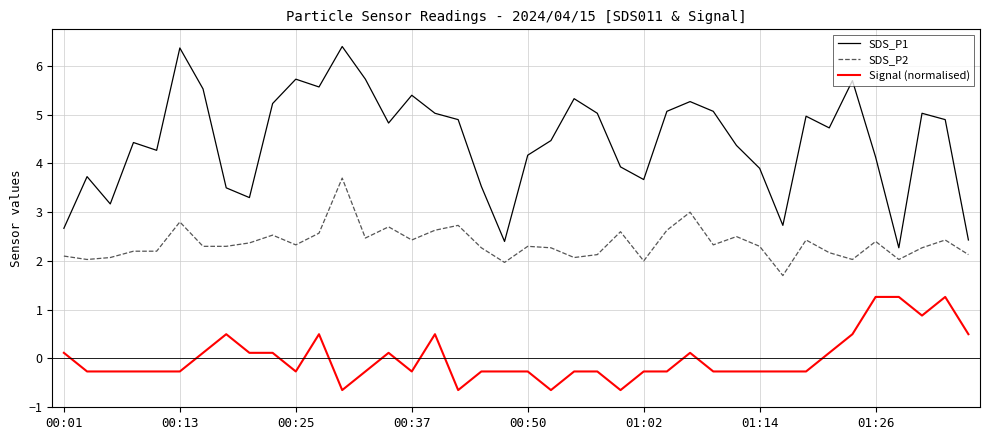

True or false: SDS_P1 and Signal (normalised) intersect in this chart.

False